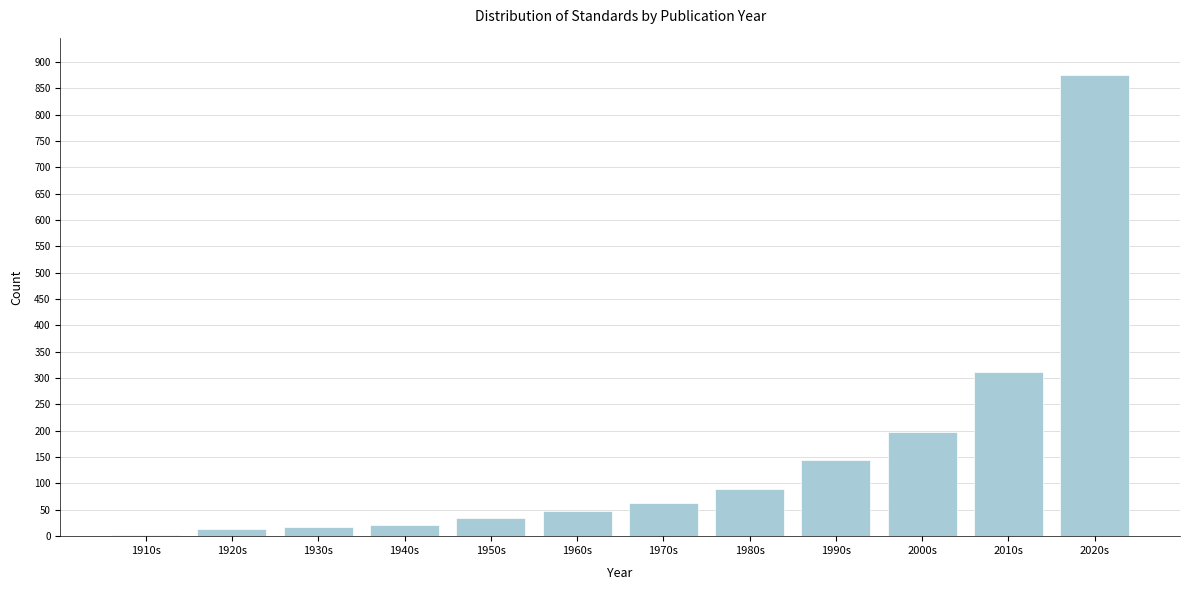

Reading left to right, list all the values displayed in this chart.

3	14	18	22	34	48	62	89	145	198	312	876